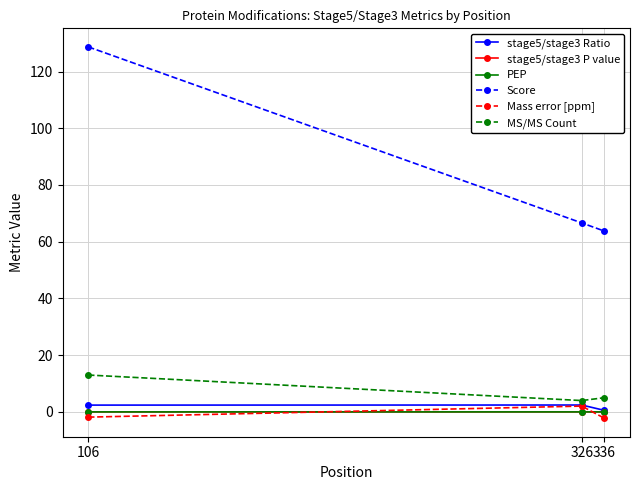

What is the value of the Mass error [ppm] point at the 3rd from the left?

-2.2